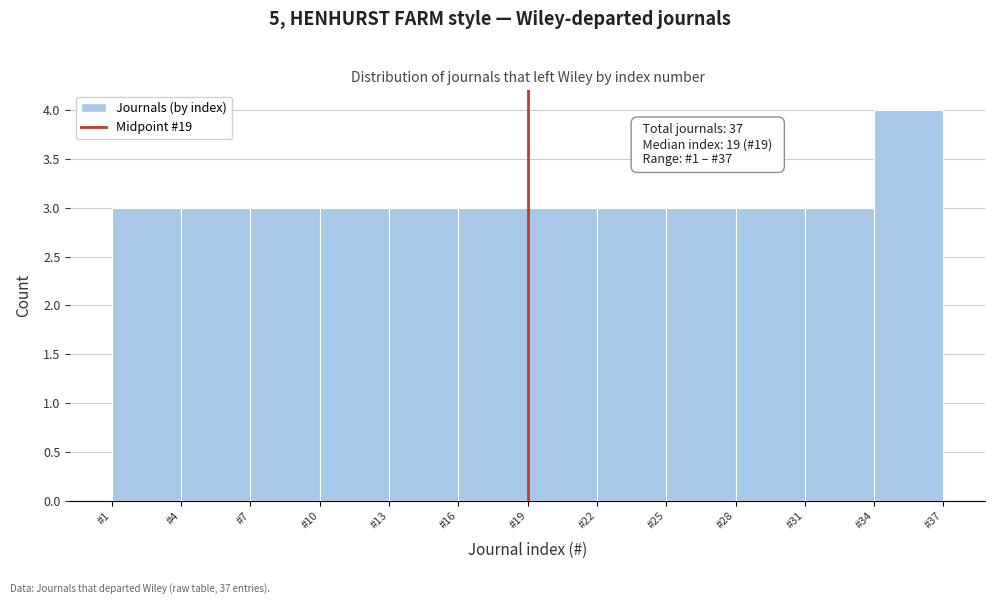

Which range on the x-axis has the tallest bar?

34 to 37